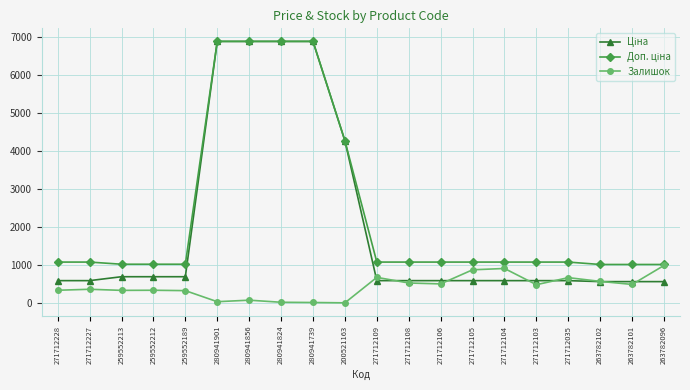

At how many categories does at least one series exceed 5147?

4